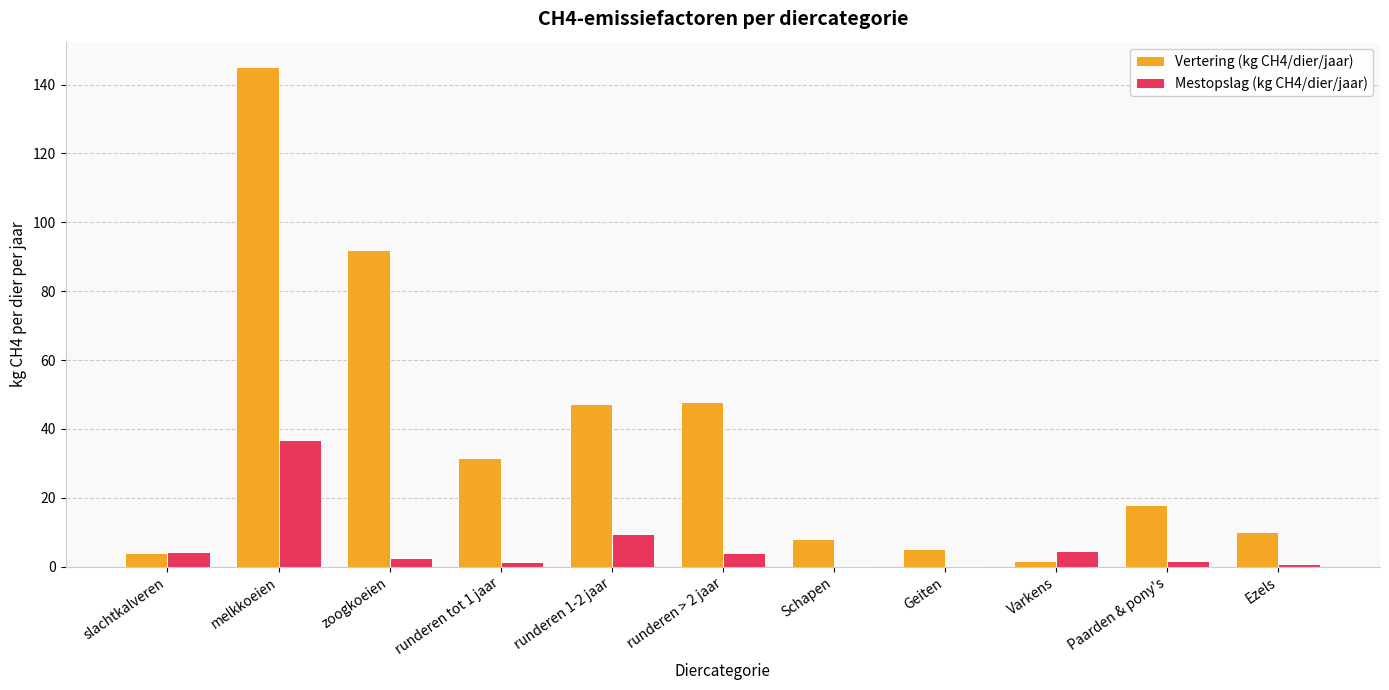

Are the bars grouped side by side (vs. stacked)?

Yes